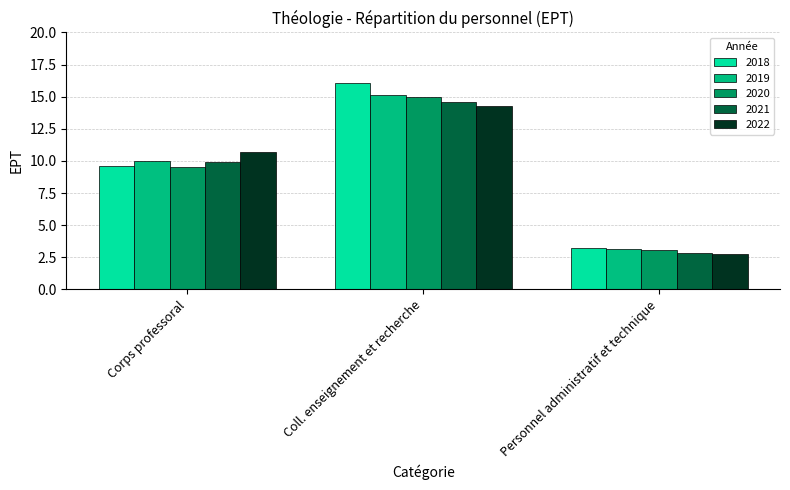

Reading right to left, transcribe all the data shown in this chart.

2018: 3.2	16.0	9.6
2019: 3.1	15.1	10.0
2020: 3.1	15.0	9.5
2021: 2.8	14.6	9.9
2022: 2.7	14.3	10.7